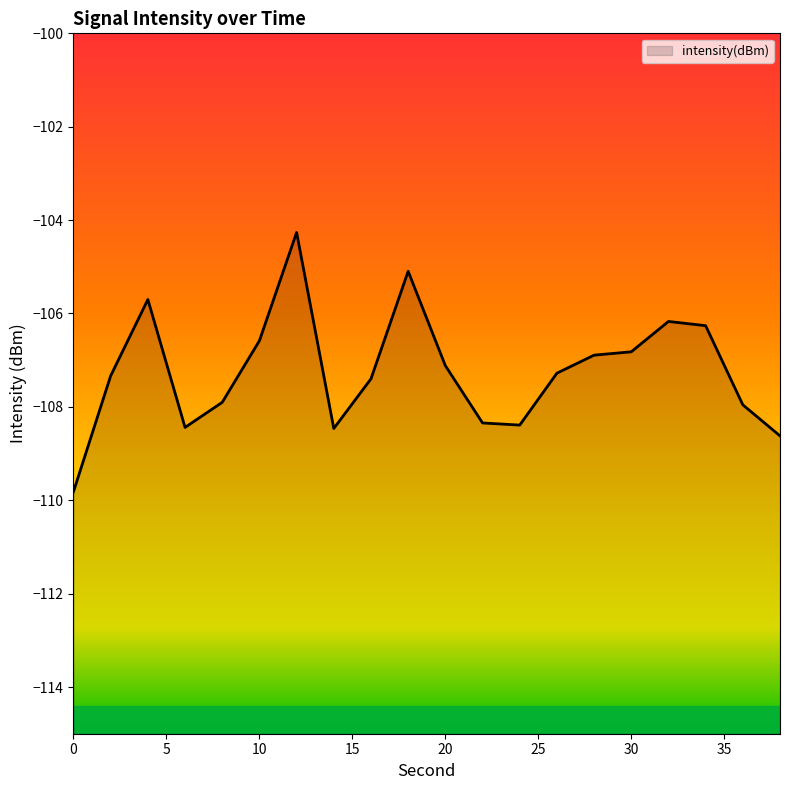

At which label is the value closest to -107?

28